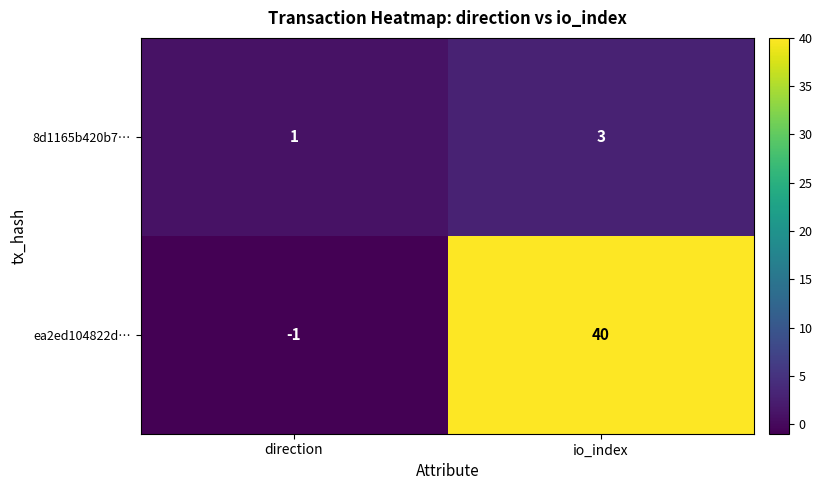

Between direction and io_index, which series saw the biggest shift?

ea2ed104822d…